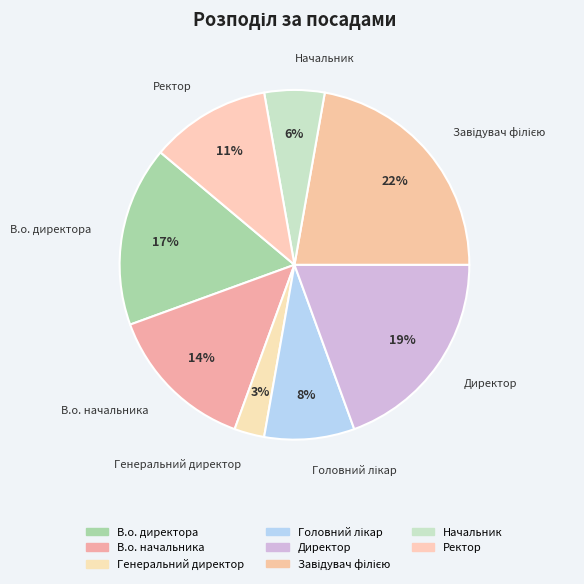

Is the sum of Завідувач філією and В.о. начальника greater than half?

No